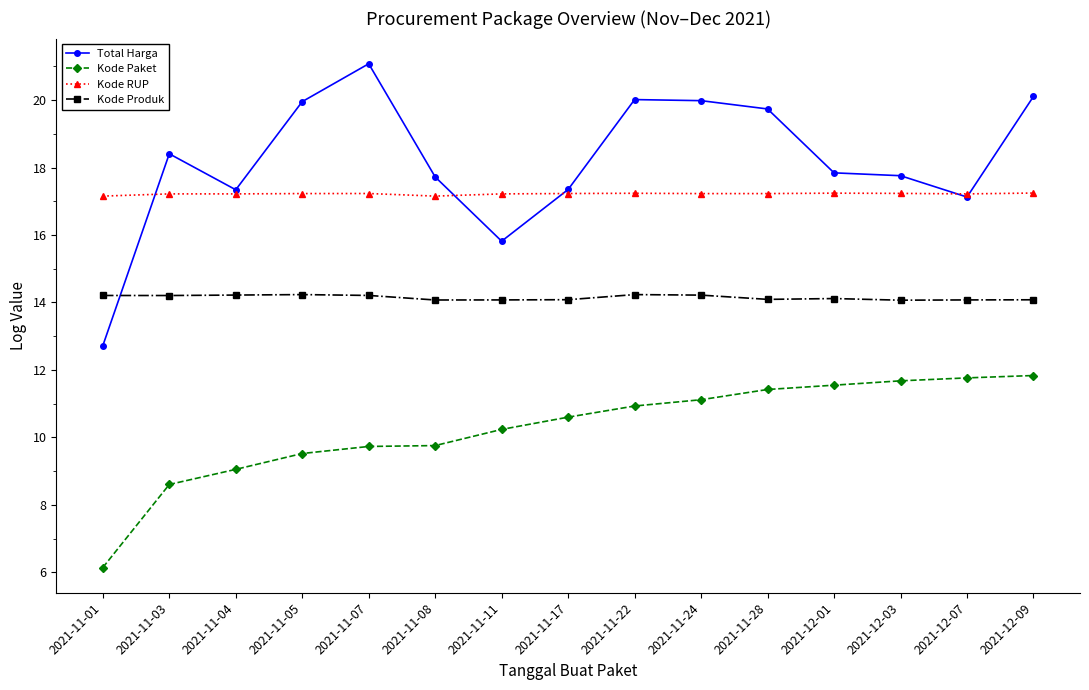

Which label corresponds to the largest value in the chart?

2021-11-07